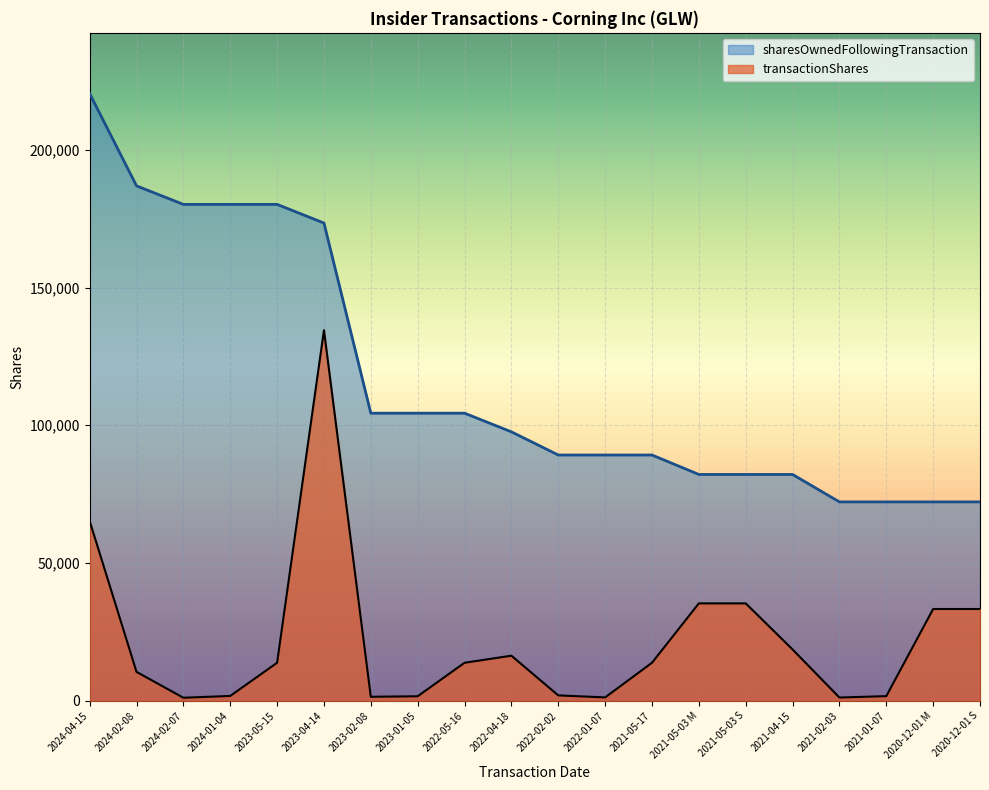

Which category has the highest value in the sharesOwnedFollowingTransaction series?

2024-04-15